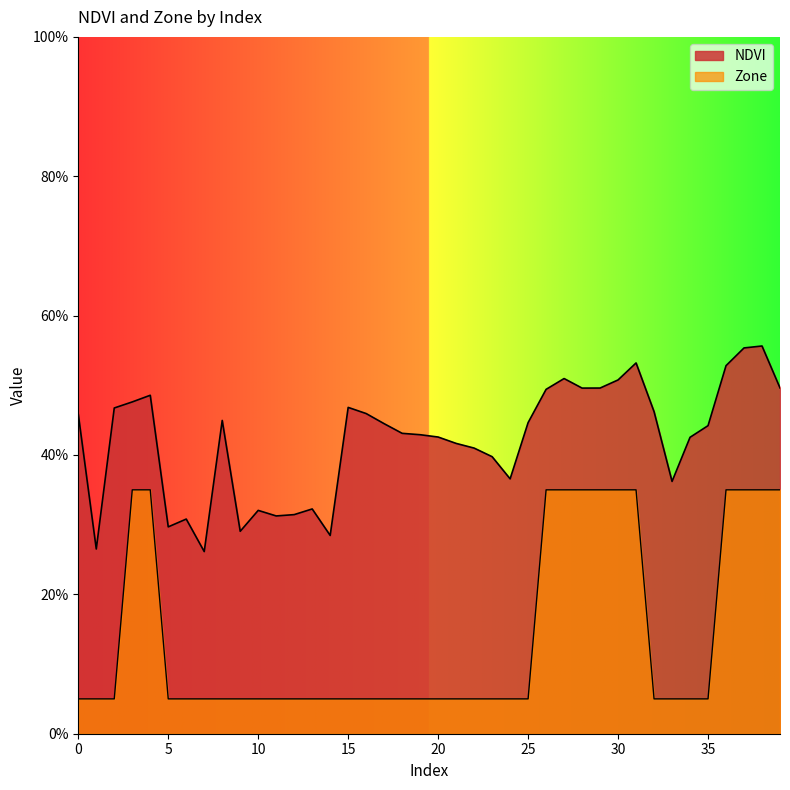

What is the highest value of the NDVI series?

0.6